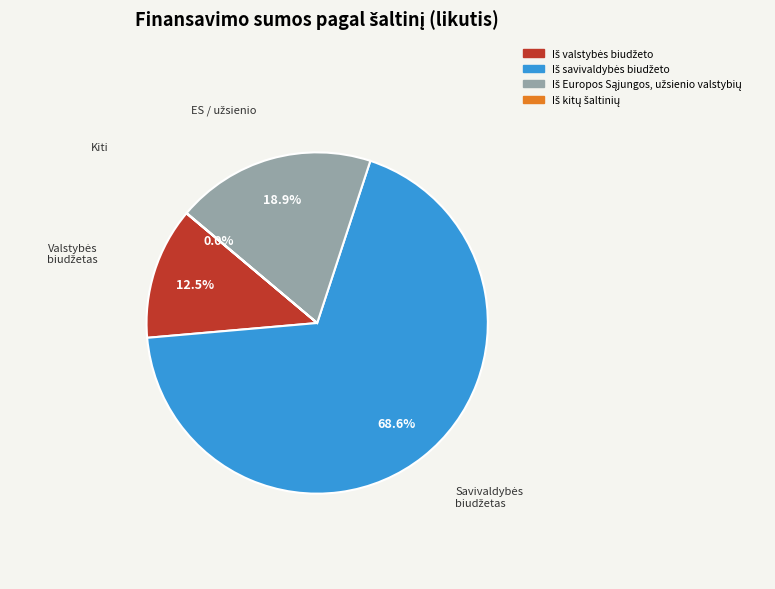

Is there a majority slice in this chart?

Yes